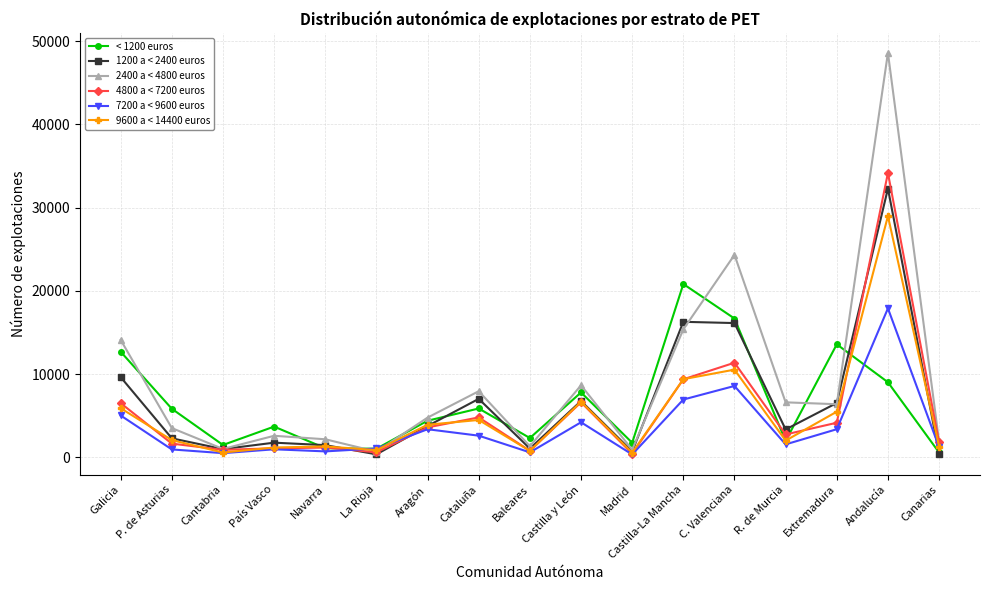

At how many categories does at least one series exceed 47452?

1